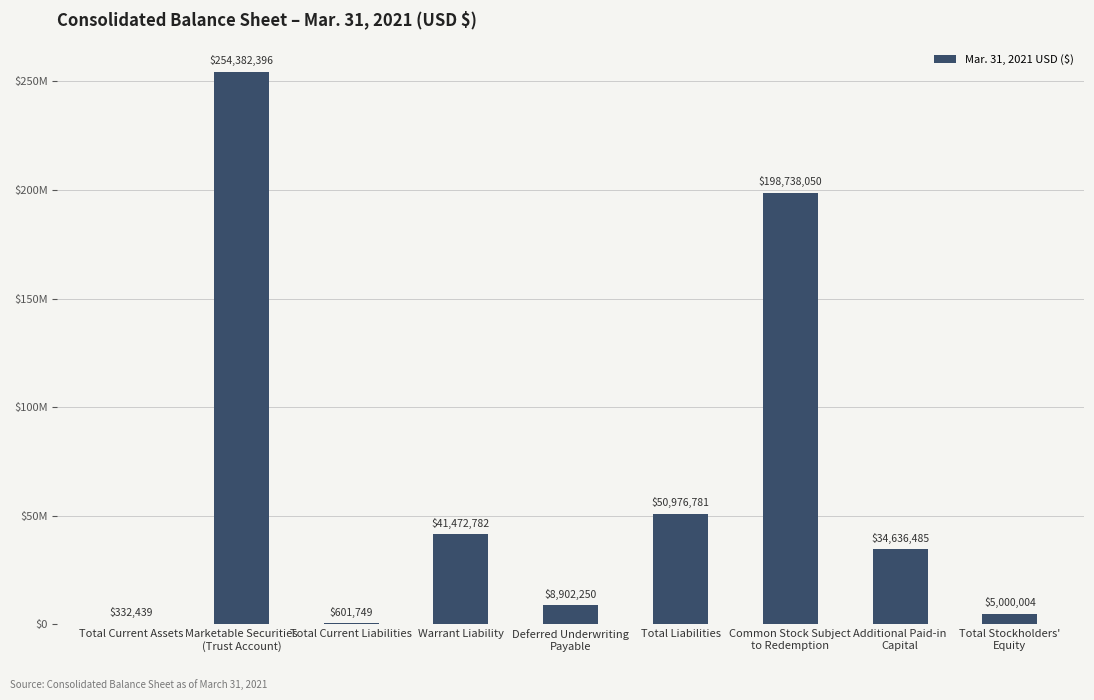

True or false: the data shows 254382396 at Marketable Securities
(Trust Account).

True